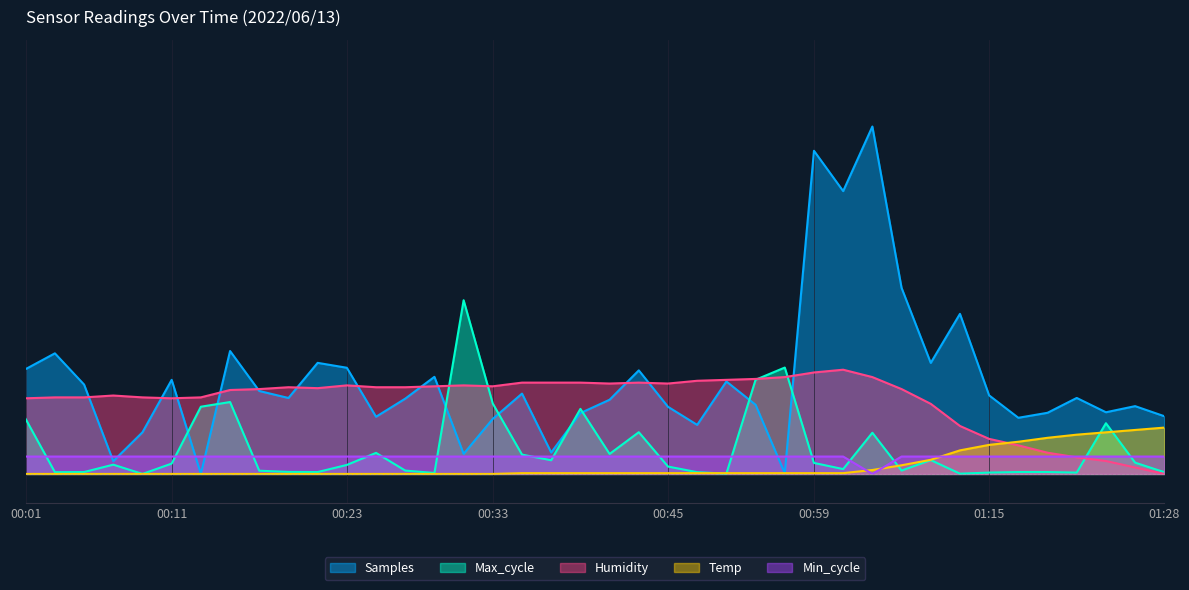

Which series has the largest range (max minus min)?

Samples